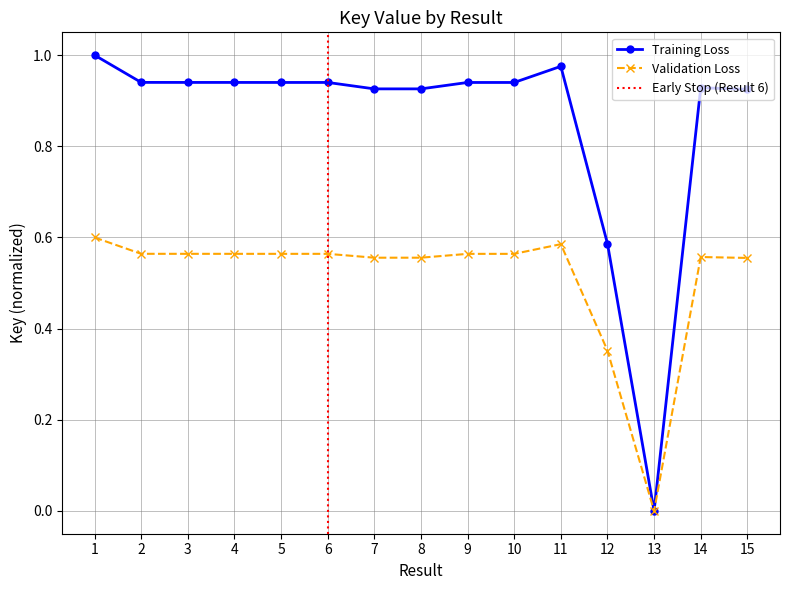

Which series has the largest range (max minus min)?

Training Loss